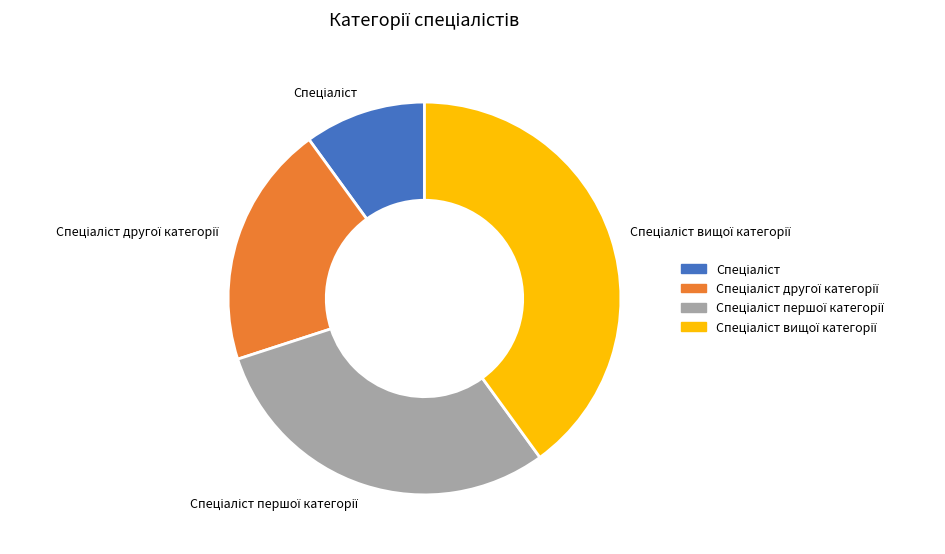

Count the number of slices in the pie.

4